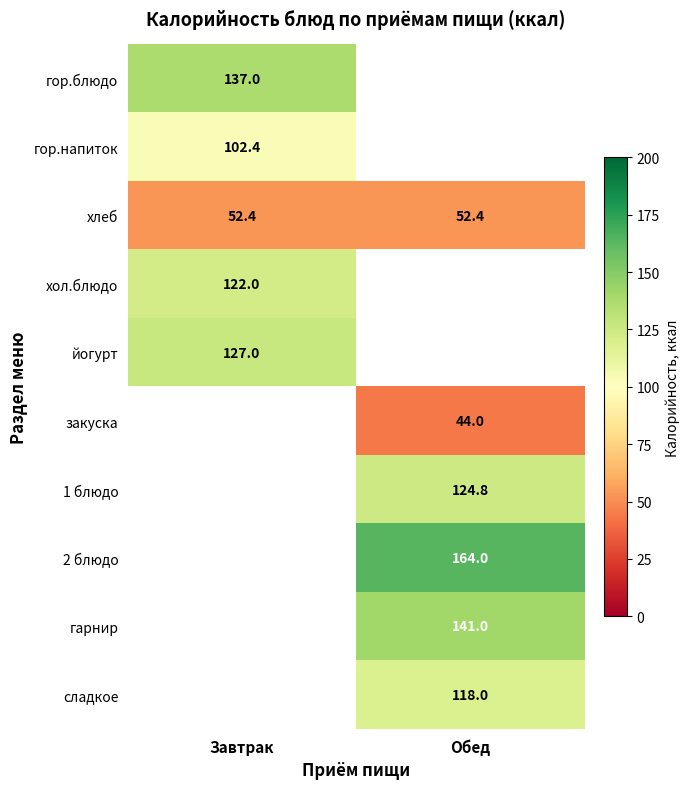

The value of закуска at Обед is 12.8. True or false?

False